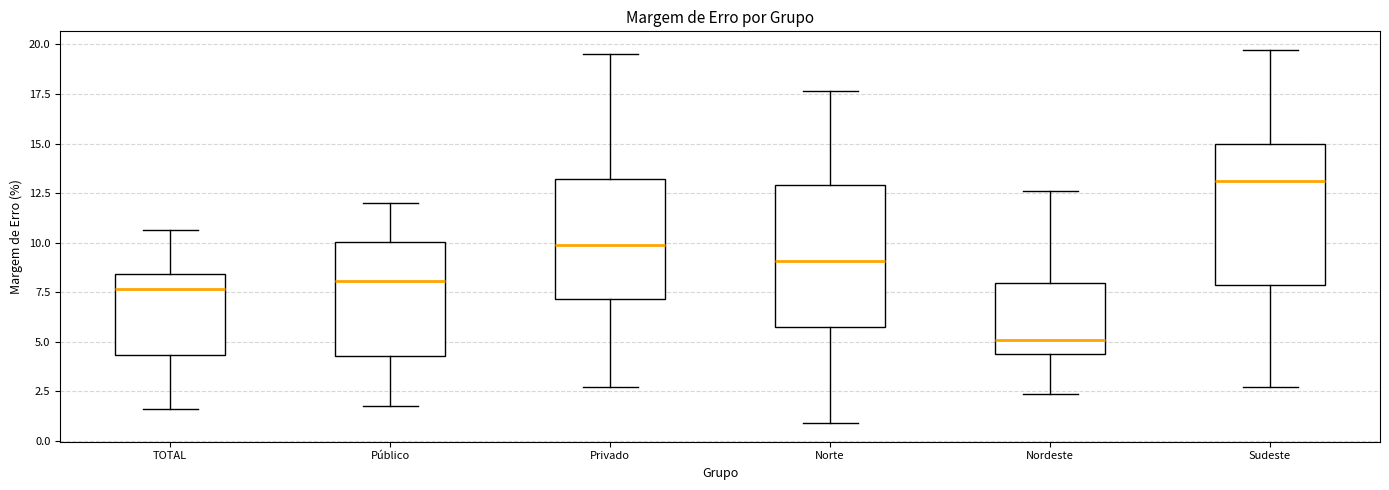

Reading left to right, read every box against the y-axis: the position of its median line, the range the box covers, and the ends of its whiskers. The values are not printed on the chart, so give them approximately, as read against the axis.

TOTAL: median 7.5, box 4.5 to 8.5, whiskers 1.5 to 10.5
Público: median 8.0, box 4.5 to 10.0, whiskers 2.0 to 12.0
Privado: median 10.0, box 7.0 to 13.0, whiskers 2.5 to 19.5
Norte: median 9.0, box 6.0 to 13.0, whiskers 1.0 to 17.5
Nordeste: median 5.0, box 4.5 to 8.0, whiskers 2.5 to 12.5
Sudeste: median 13.0, box 8.0 to 15.0, whiskers 2.5 to 19.5